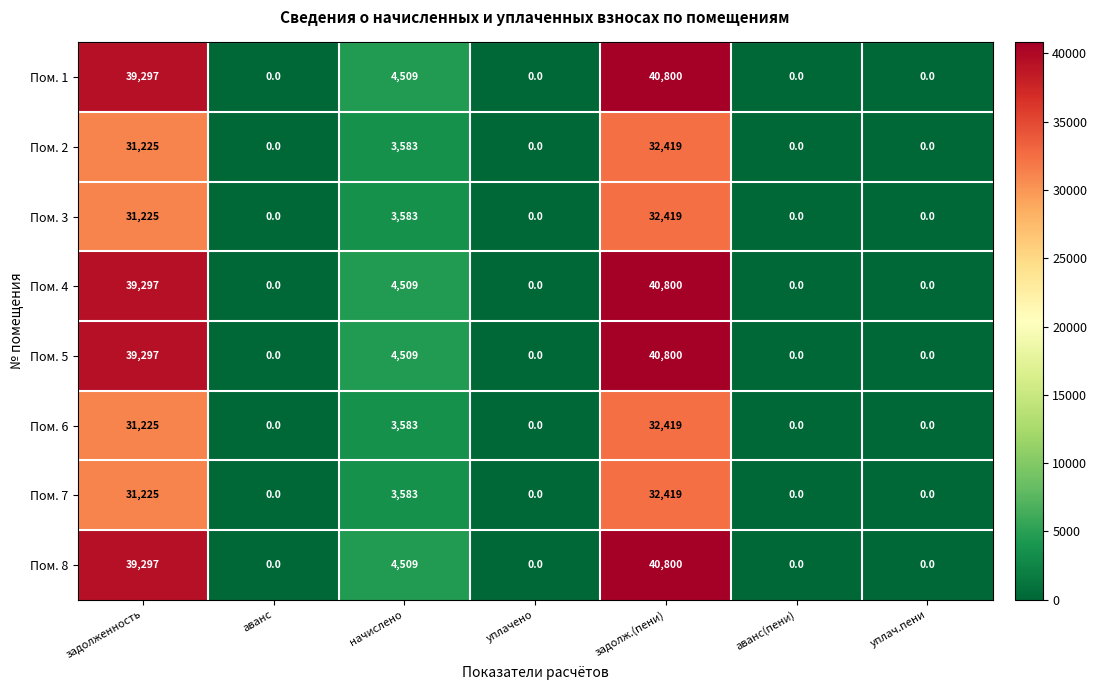

Which label corresponds to the largest value in the chart?

задолж.(пени)